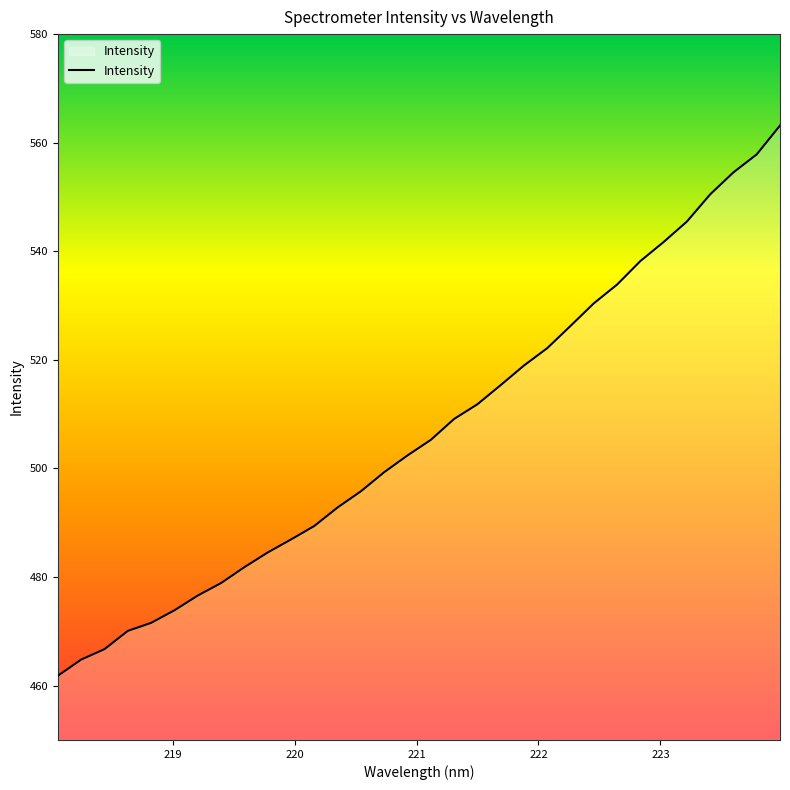

How many distinct data groups are displayed?

1